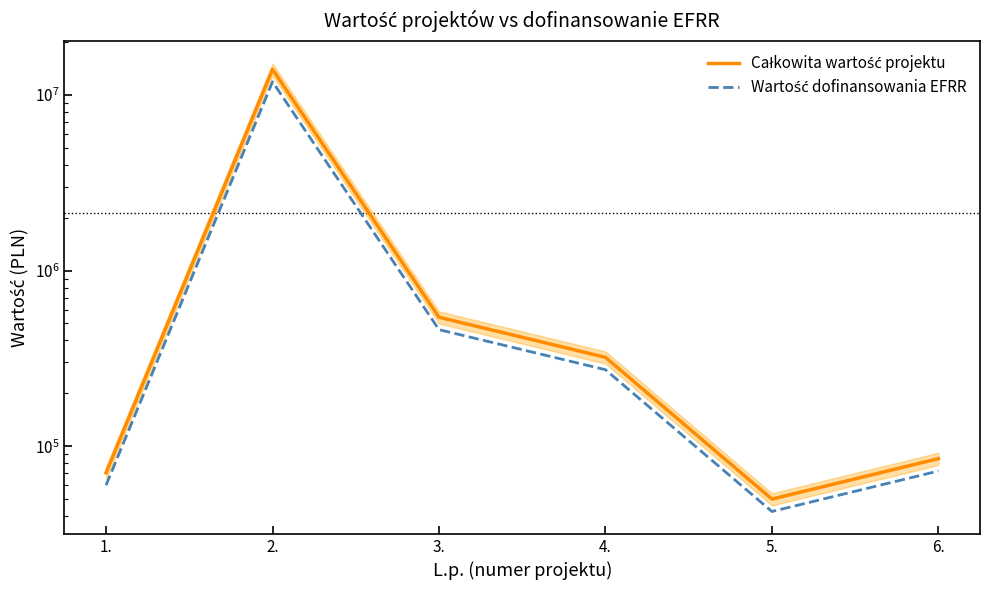

Rank the series by their average value, from highest to lowest.

Całkowita wartość projektu, Wartość dofinansowania EFRR